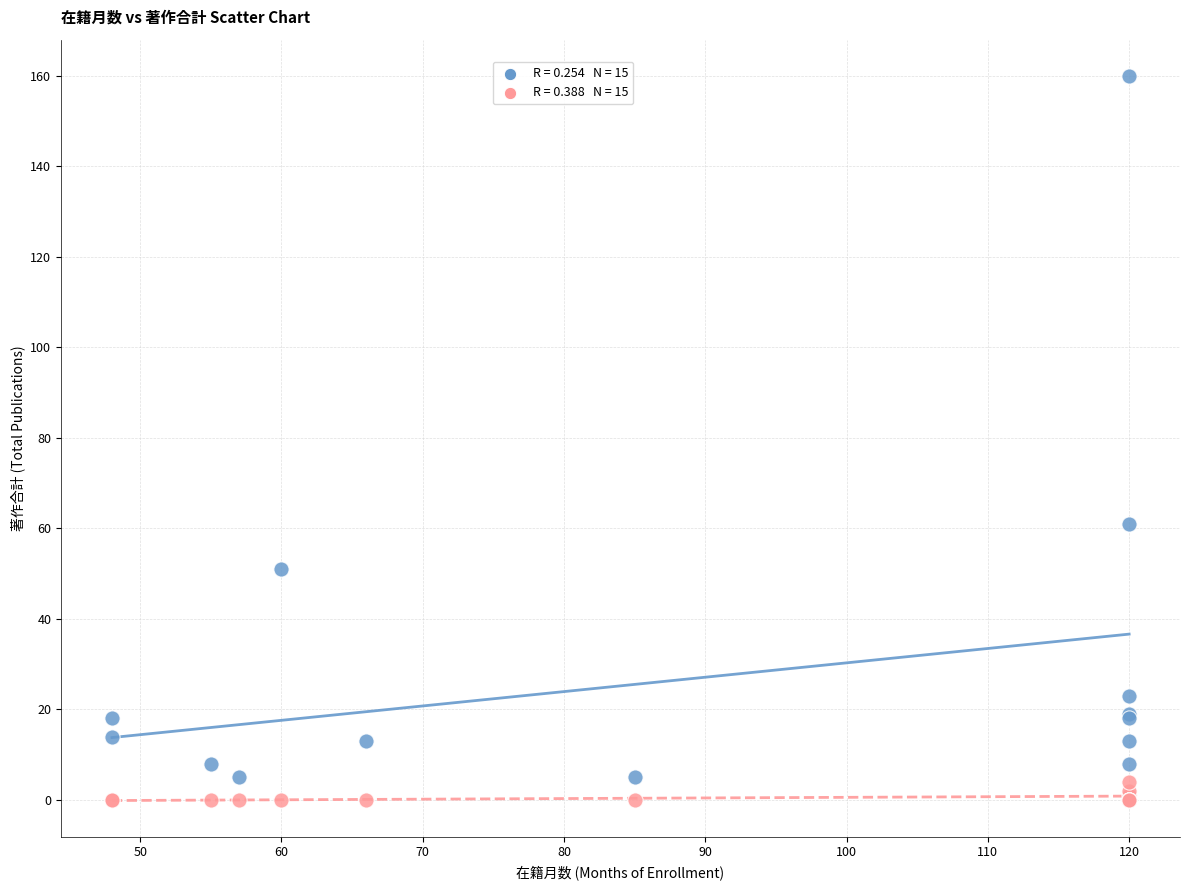

Across all series, what Y value is closest to 80?

61